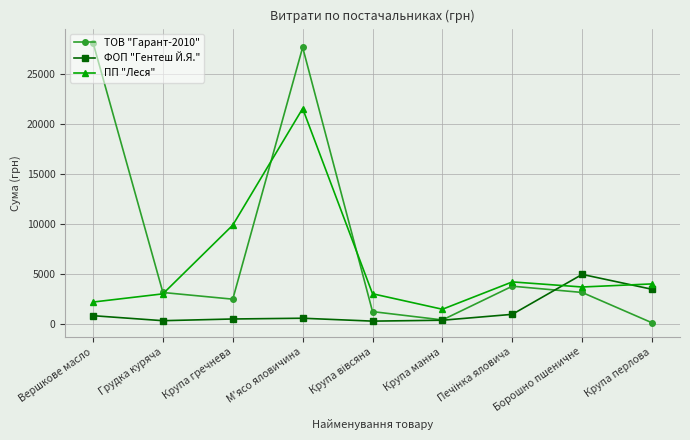

What is the greatest value displayed?

28163.2